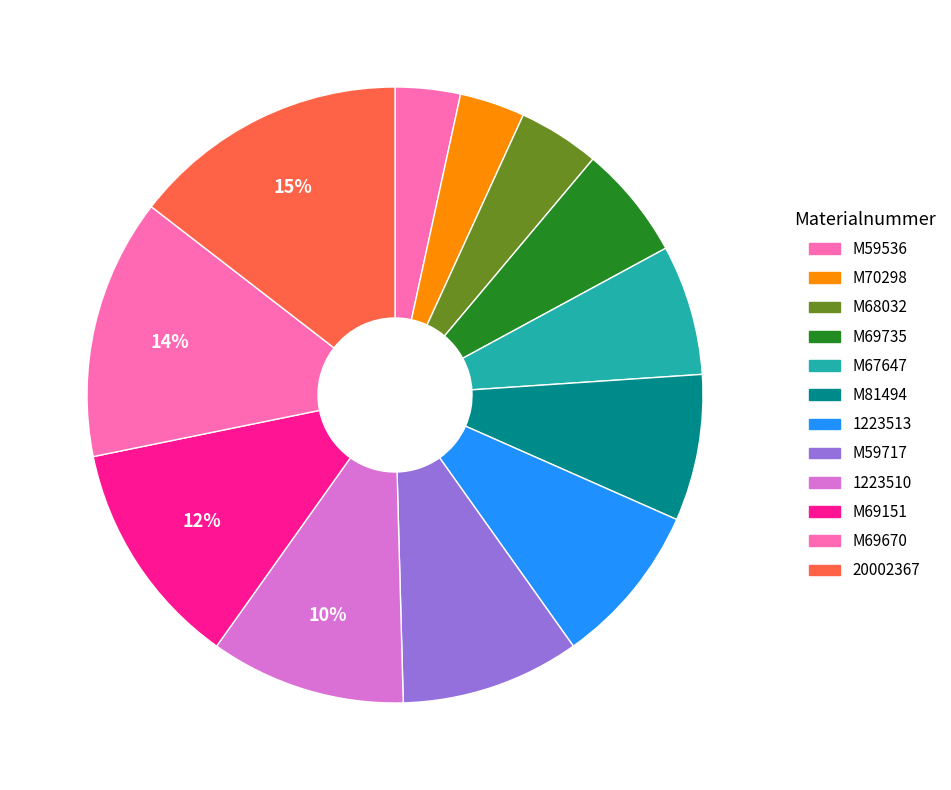

Rank the categories by value from lowest to highest.

M59536, M70298, M68032, M69735, M67647, M81494, 1223513, M59717, 1223510, M69151, M69670, 20002367